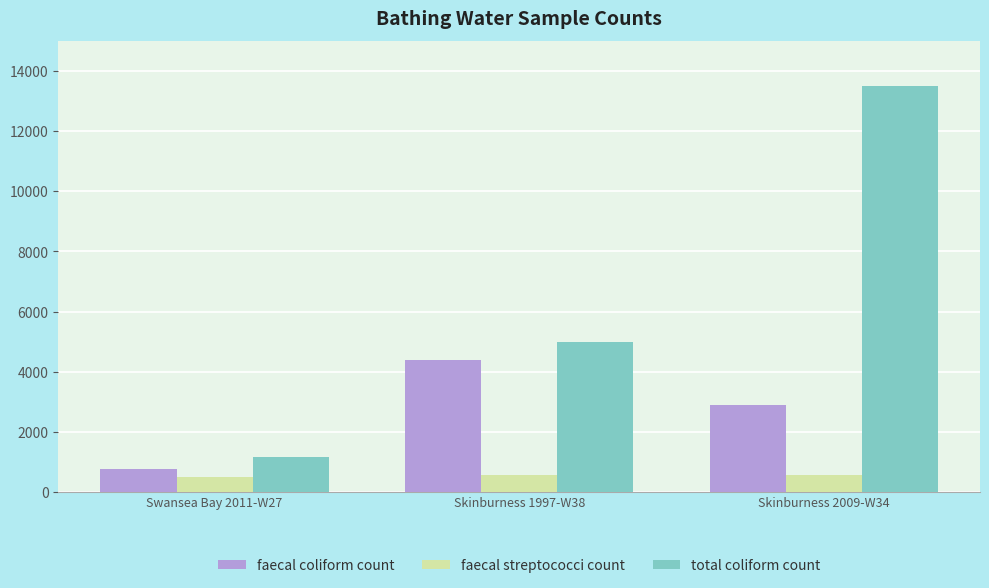

Which series has the largest range (max minus min)?

total coliform count